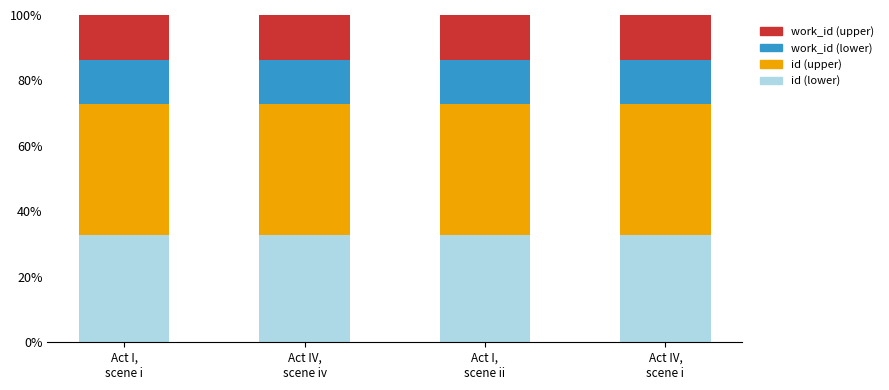

What is the minimum value for id (lower)?

32.7